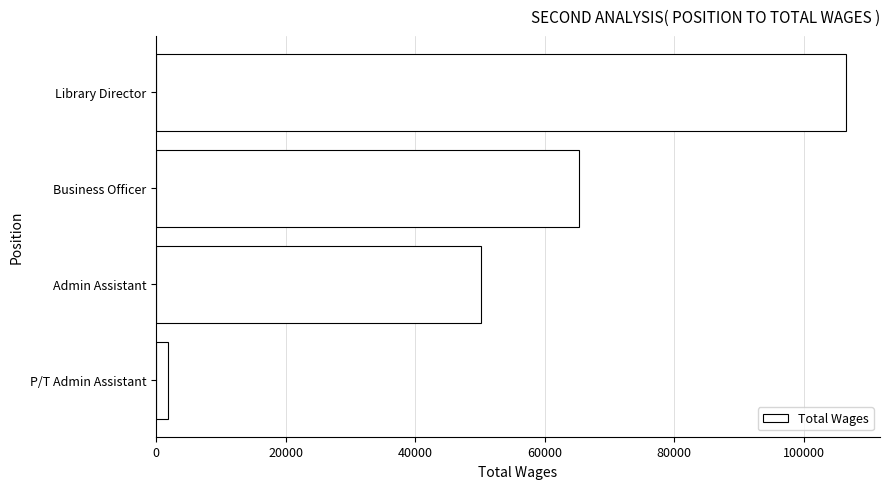

Reading top to bottom, extract all data points from this chart.

106422	65288	50145	1821